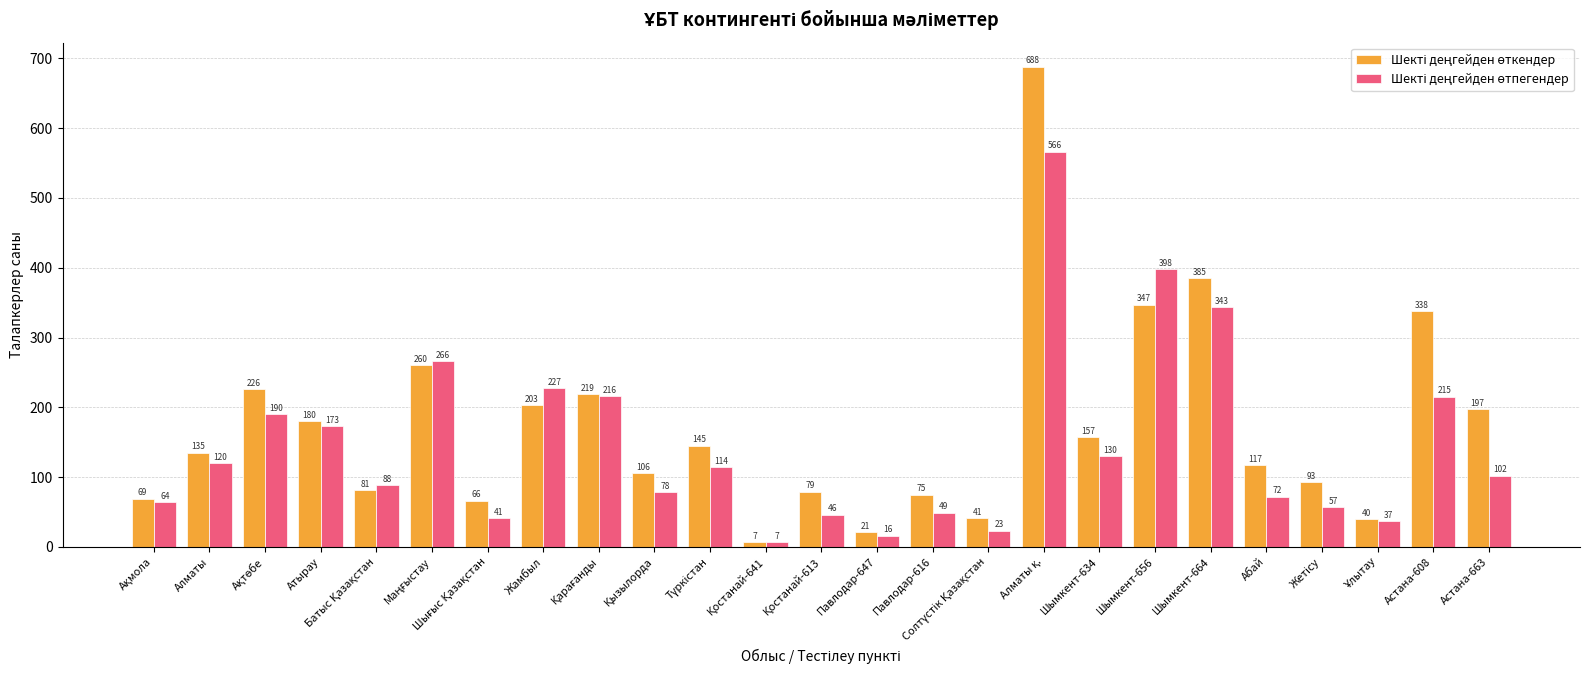

What is the total value across all series at Атырау?

353